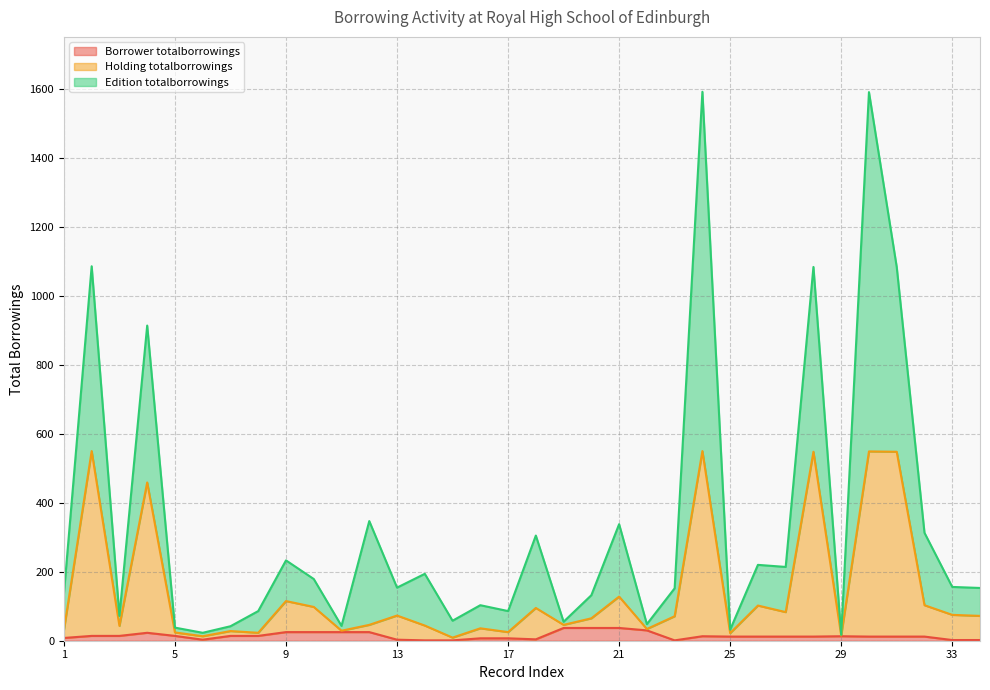

Reading left to right, list all the values displayed in this chart.

Borrower totalborrowings: 1=8	2=14	3=14	4=23	5=14	6=3	7=14	8=14	9=25	10=25	11=25	12=25	13=3	14=1	15=1	16=7	17=7	18=4	19=37	20=37	21=37	22=30	23=1	24=13	25=12	26=12	27=12	28=12	29=13	30=12	31=12	32=12	33=2	34=2
Holding totalborrowings: 1=31	2=550	3=43	4=459	5=24	6=13	7=28	8=23	9=115	10=98	11=29	12=46	13=73	14=44	15=9	16=36	17=25	18=95	19=46	20=65	21=128	22=34	23=71	24=550	25=22	26=102	27=83	28=548	29=15	30=549	31=548	32=103	33=75	34=72
Edition totalborrowings: 1=136	2=1086	3=72	4=914	5=38	6=23	7=42	8=86	9=233	10=179	11=43	12=347	13=154	14=194	15=58	16=103	17=86	18=305	19=55	20=132	21=338	22=48	23=152	24=1592	25=32	26=220	27=214	28=1084	29=17	30=1591	31=1084	32=313	33=156	34=153